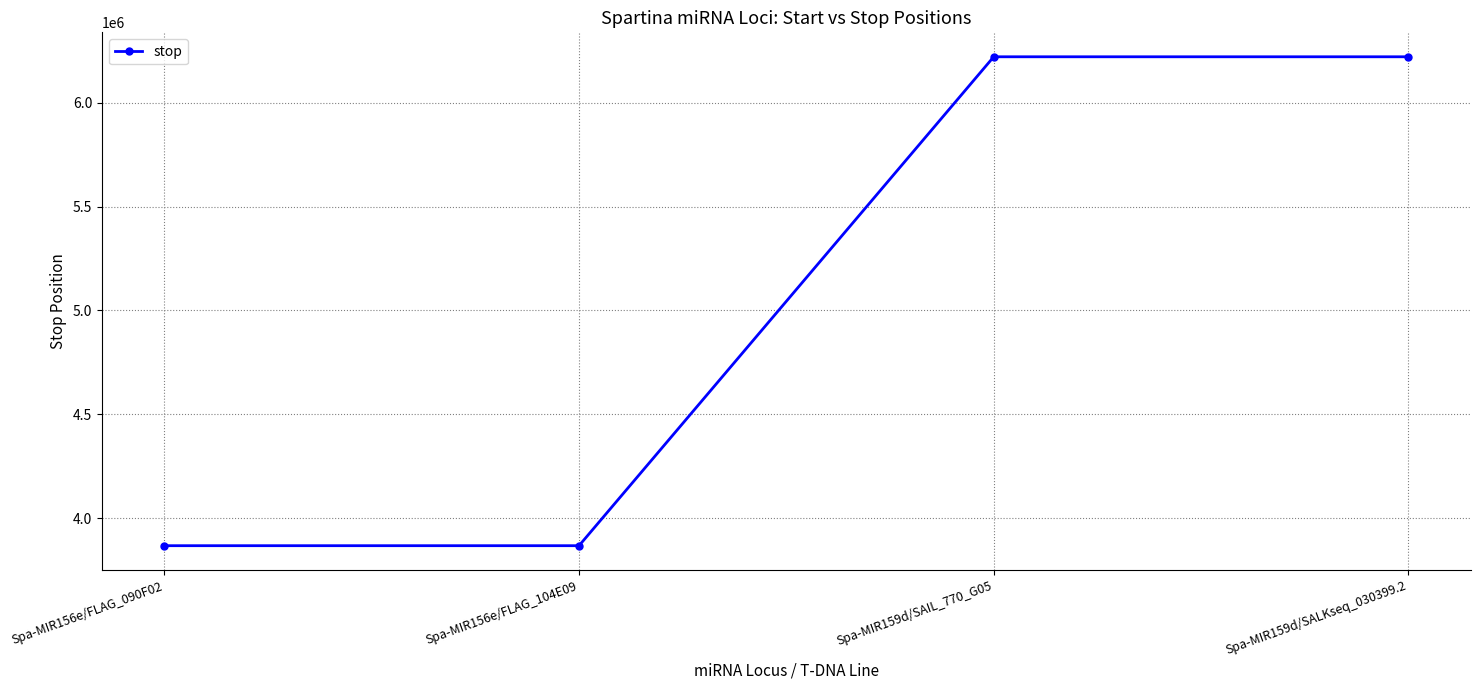

What is the label of the 1st point from the left?

Spa-MIR156e/FLAG_090F02